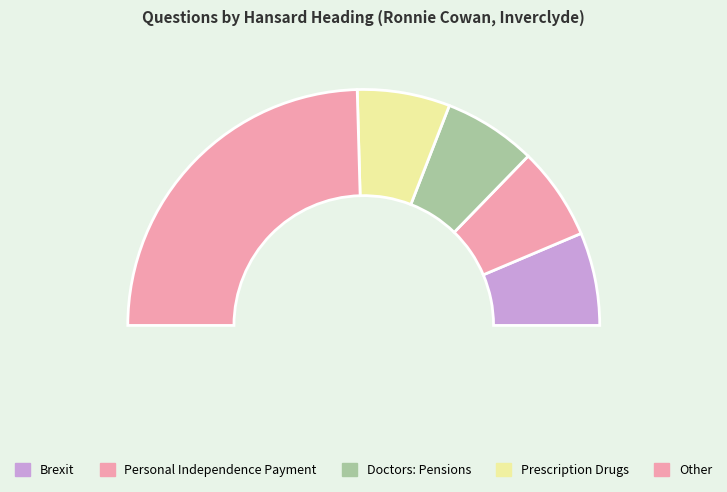

What percentage is NOT represented by Personal Independence Payment?

87.3%